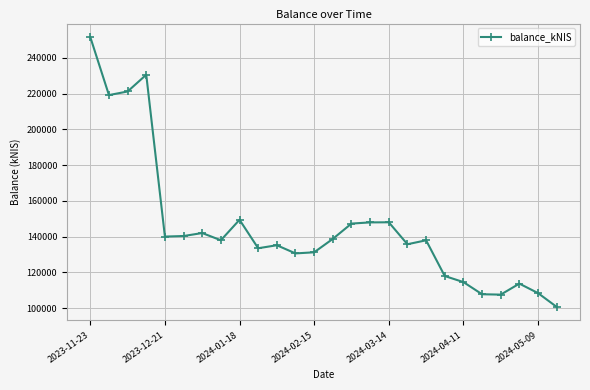

True or false: there are more than 1 points higher than both neighbors.

True